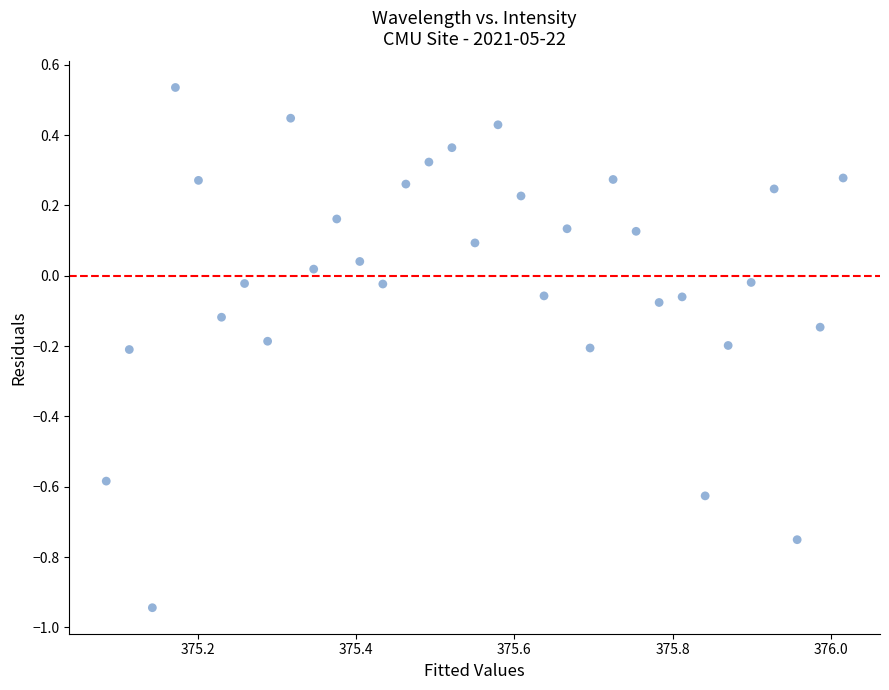

What is the range of X values (max minus min)?

0.9